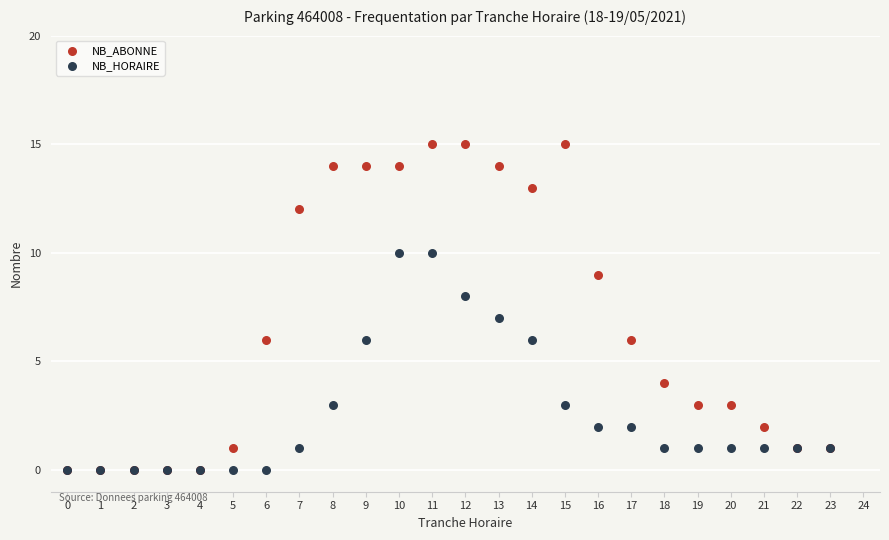

Which series has the largest Y range (max minus min)?

NB_ABONNE